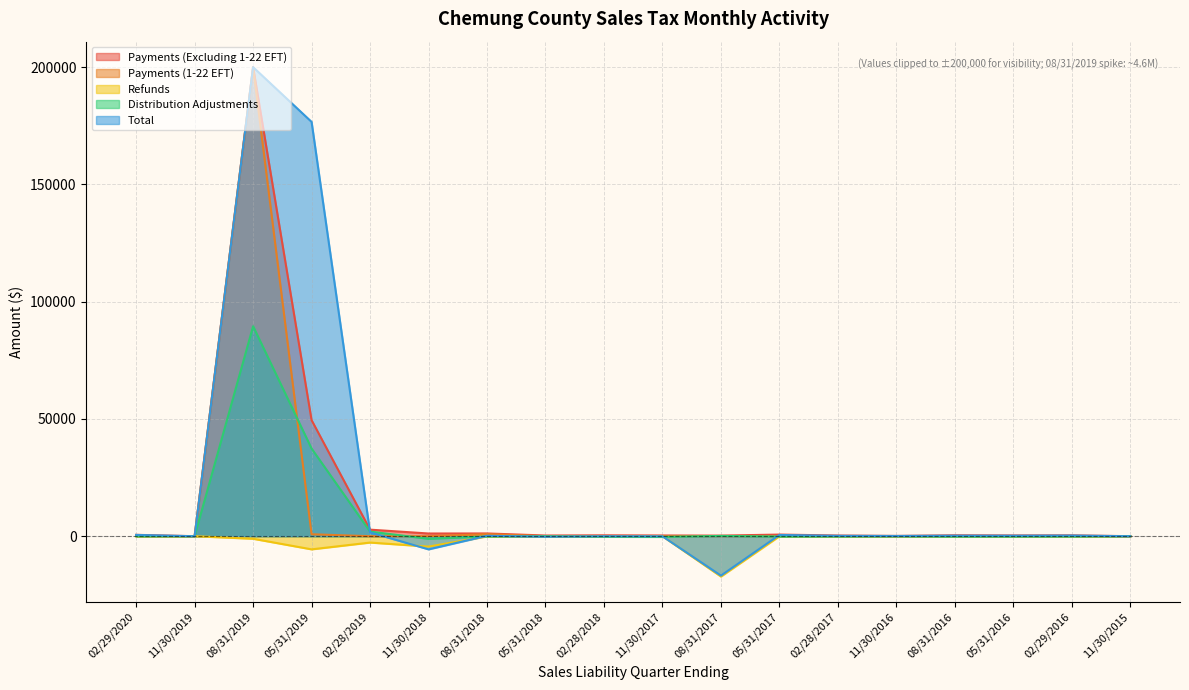

Which series has the widest spread of values?

Total